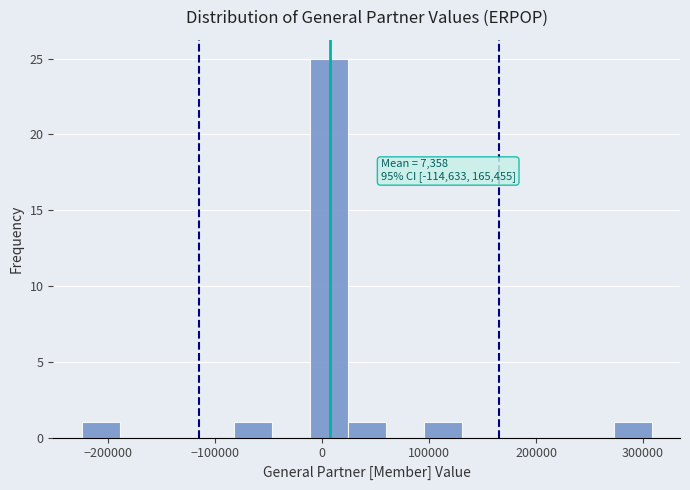

Around what value on the x-axis is the tallest bar? Give the approximate position of its centre, as read against the axis.

10000